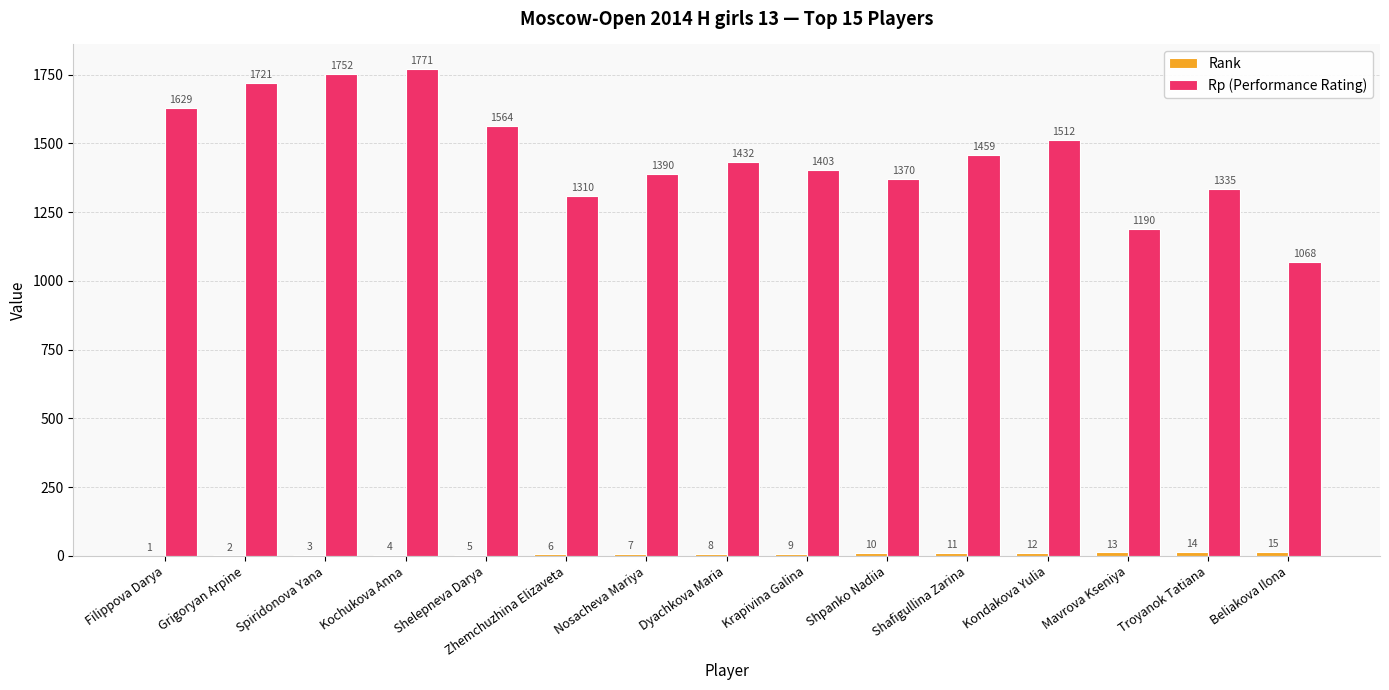

What is the total value across all series at Nosacheva Mariya?

1397